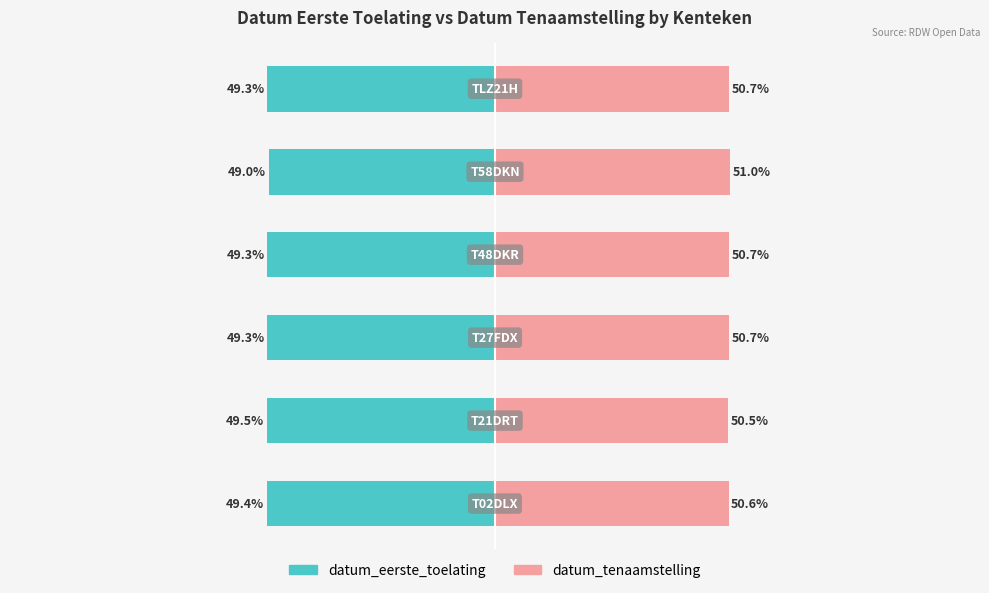

Is the value of datum_tenaamstelling at 2 greater than the value of datum_eerste_toelating at 4?

Yes